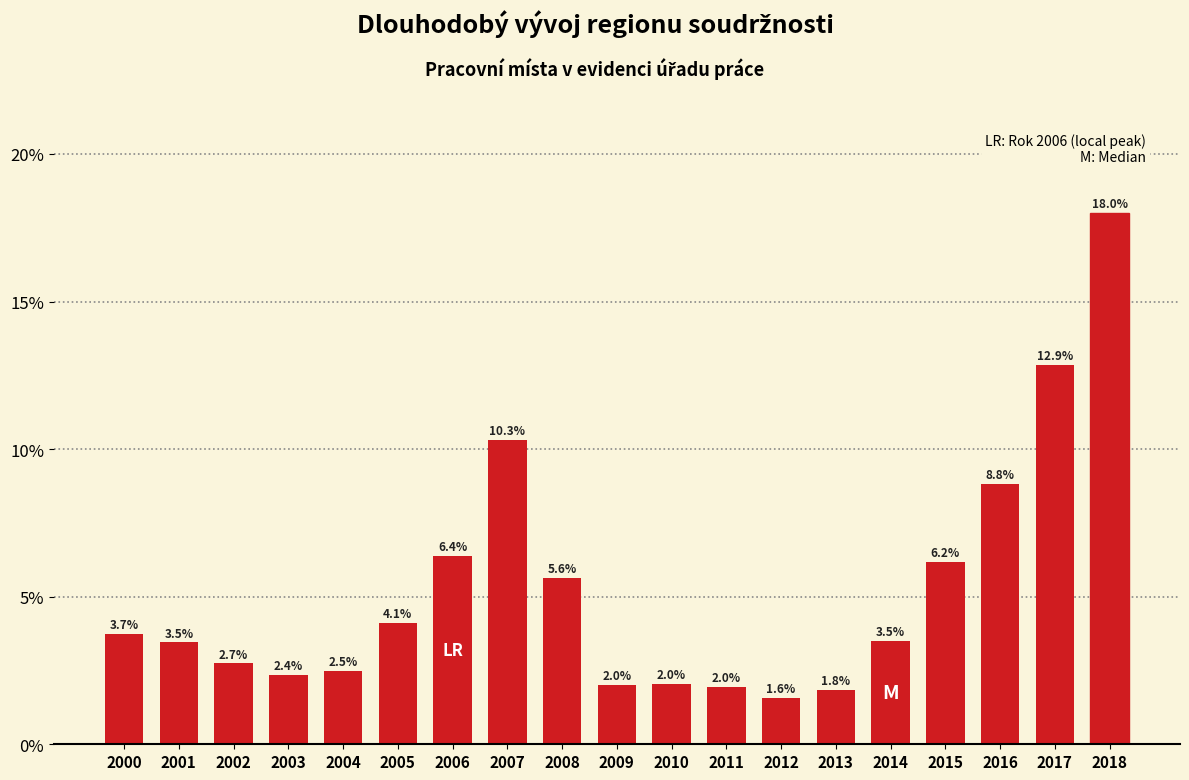

Reading left to right, what are all the values shown in this chart?

3.7	3.5	2.7	2.4	2.5	4.1	6.4	10.3	5.6	2.0	2.0	2.0	1.6	1.8	3.5	6.2	8.8	12.9	18.0